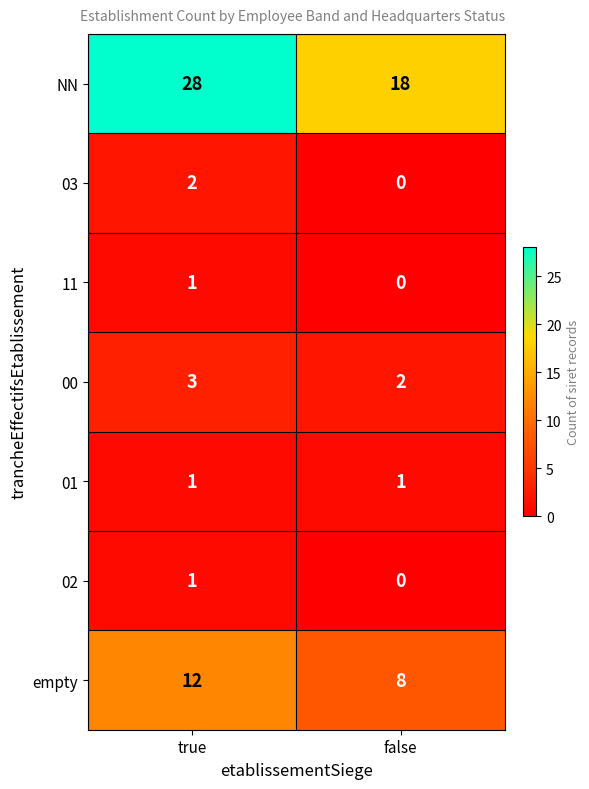

Which series changed the most between true and false?

NN